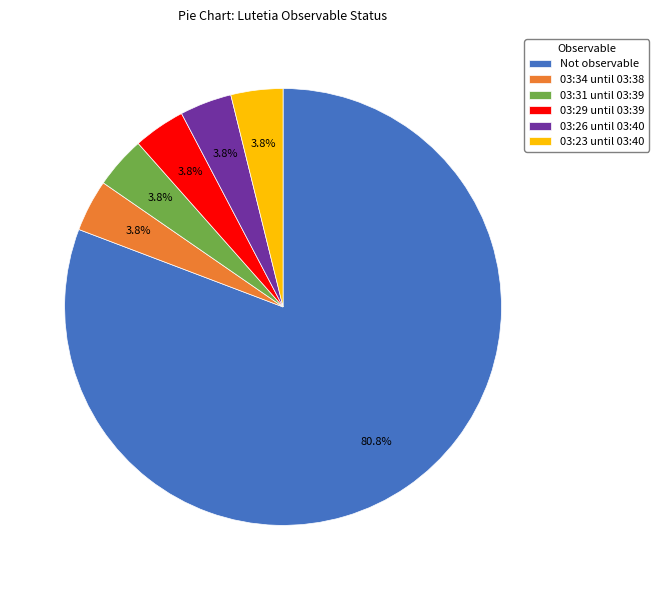

What percentage is NOT represented by 03:34 until 03:38?

96.2%